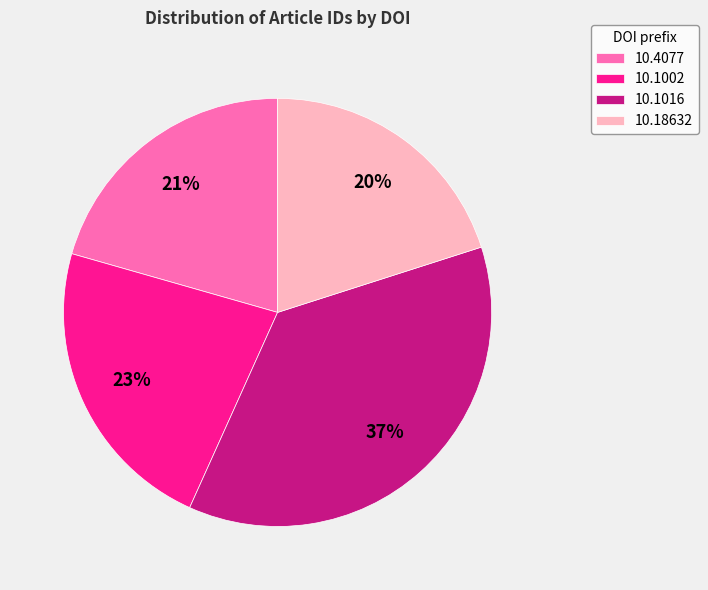

Does any single category account for the majority?

No